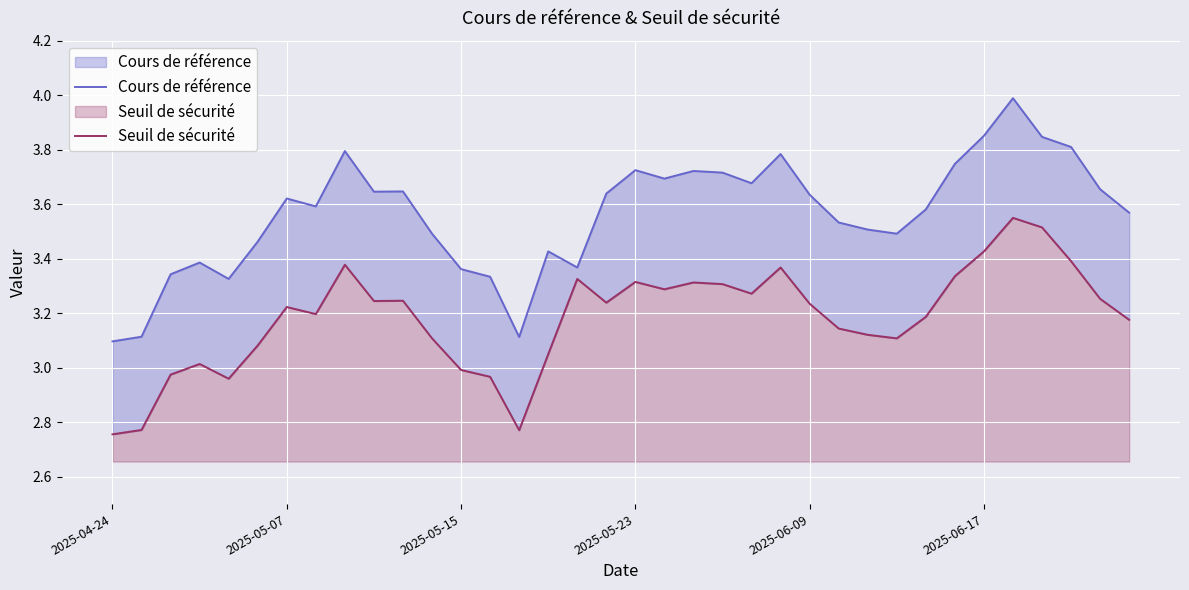

Which series has the largest total across all categories?

Cours de référence